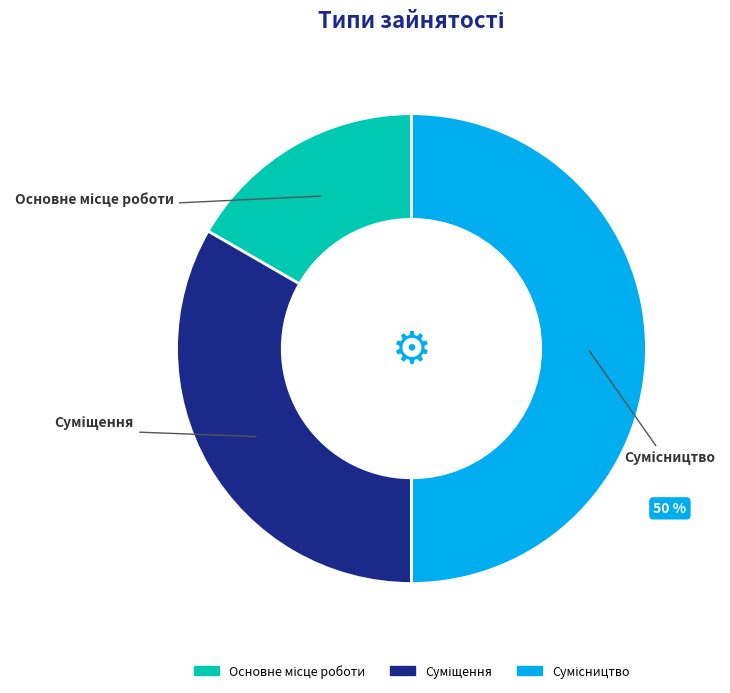

To the nearest percent, what is the average slice percentage?

33%